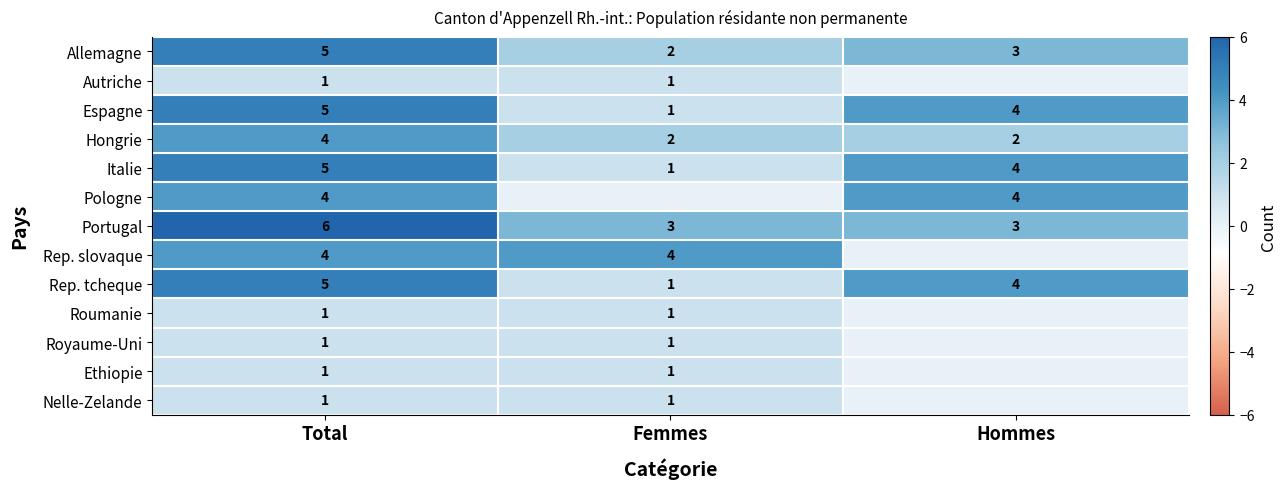

What is the difference between the second highest and minimum values in the Rep. tcheque series?

3